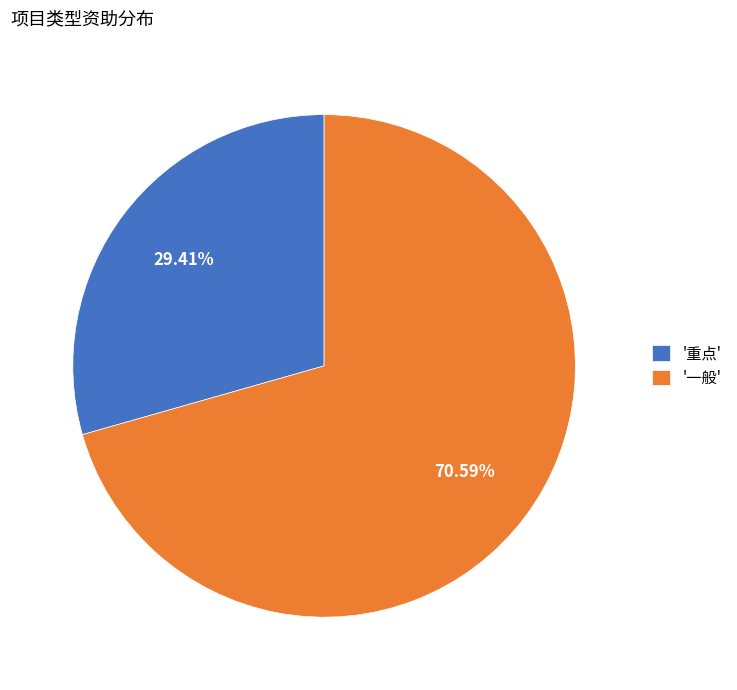

Which slice is the largest?

'一般'